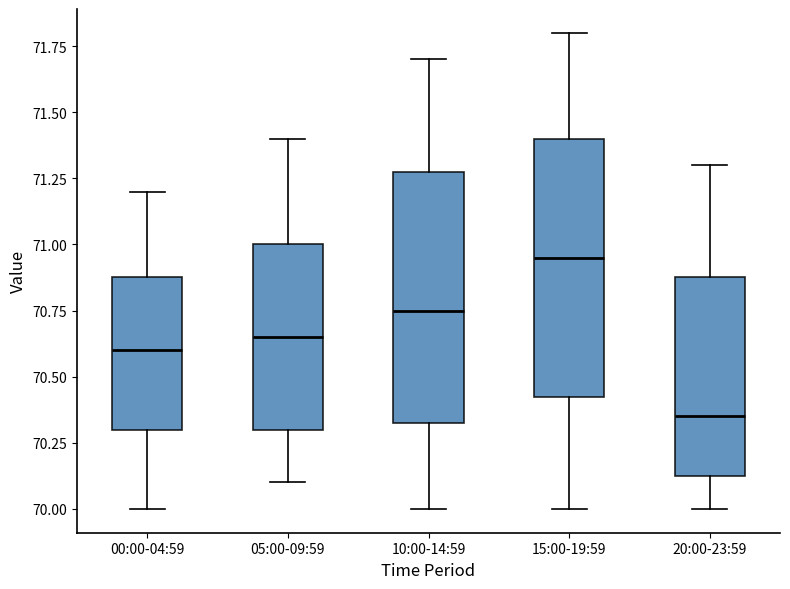

Where does the upper whisker of the box for 10:00-14:59 end on the y-axis? The values are not printed on the chart, so give them approximately, as read against the axis.

71.70